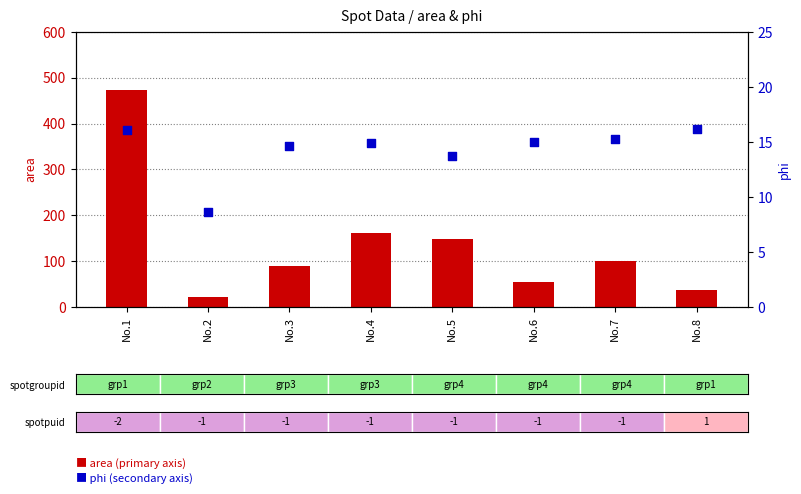

At how many categories does at least one series exceed 298?

1